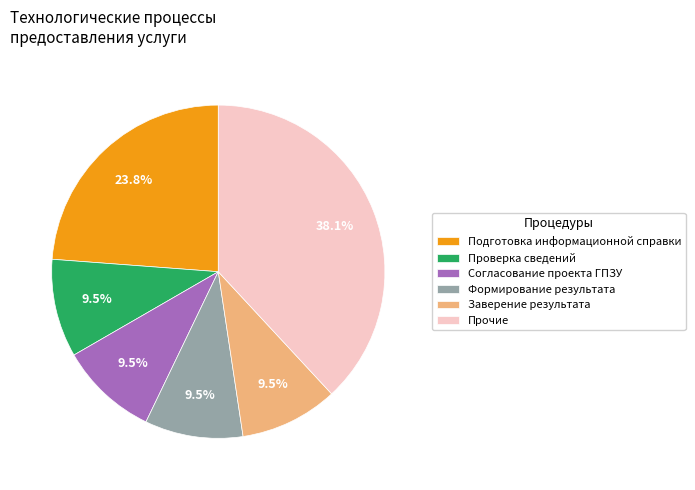

What is the largest slice in the pie chart?

Прочие